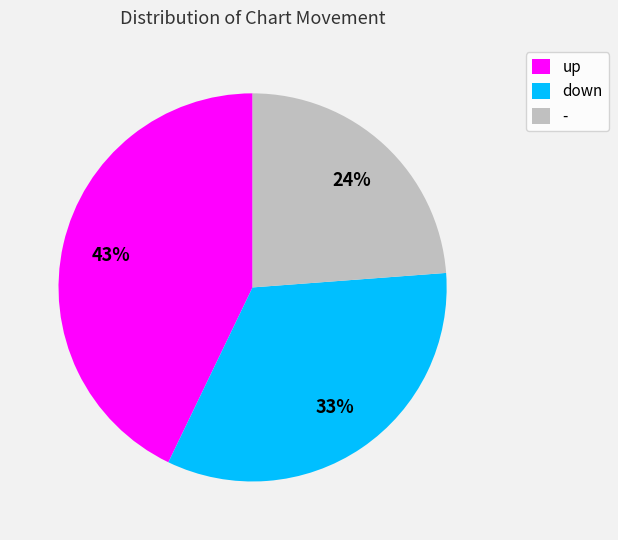

True or false: - accounts for 34% of the total.

False